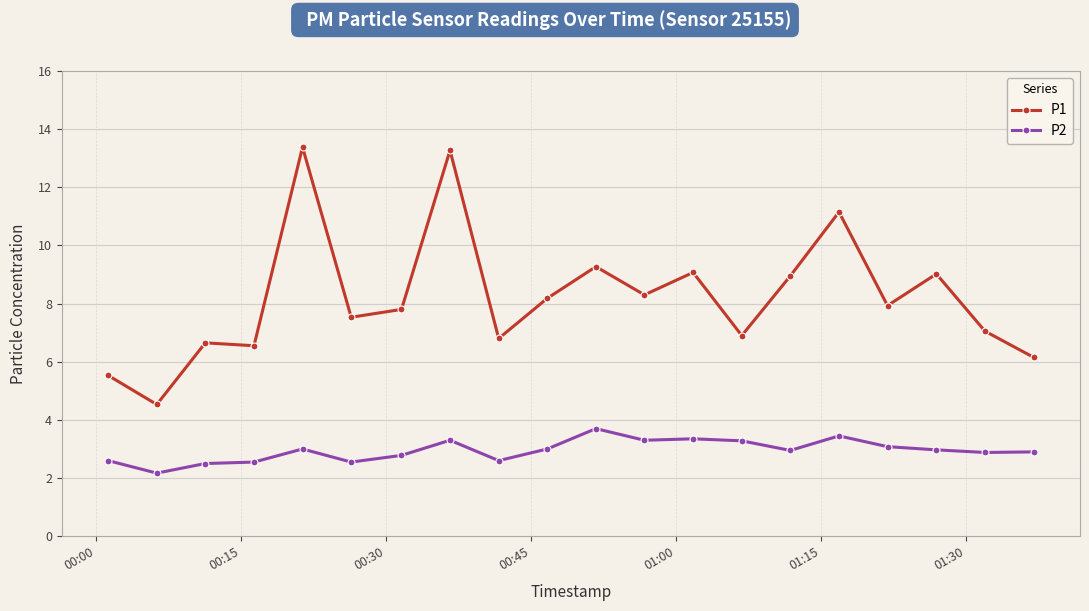

True or false: P2 has more than 2 points higher than both neighbors.

True